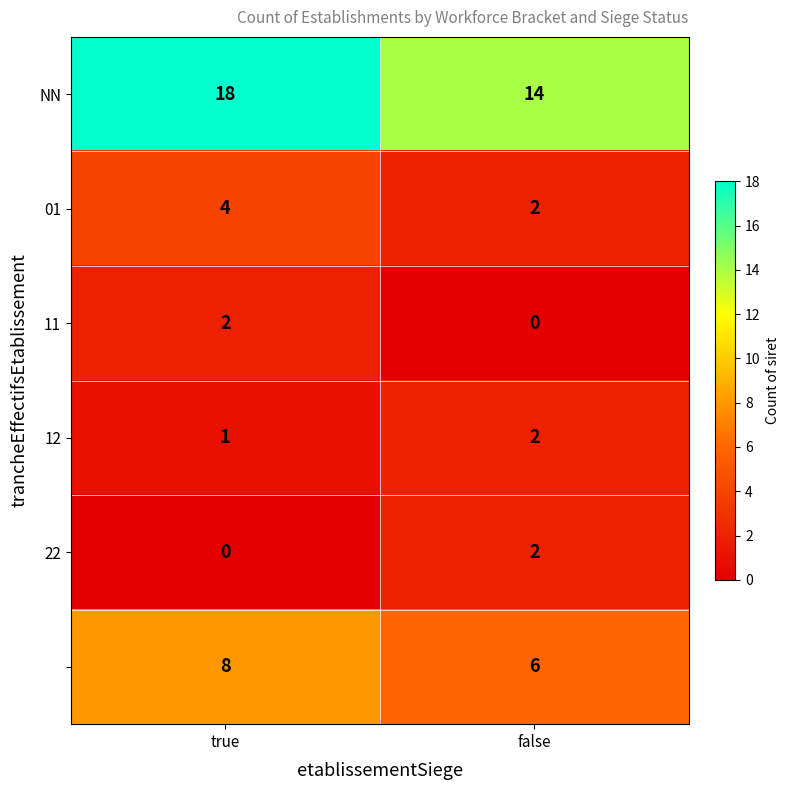

What is the maximum value shown in the chart?

18